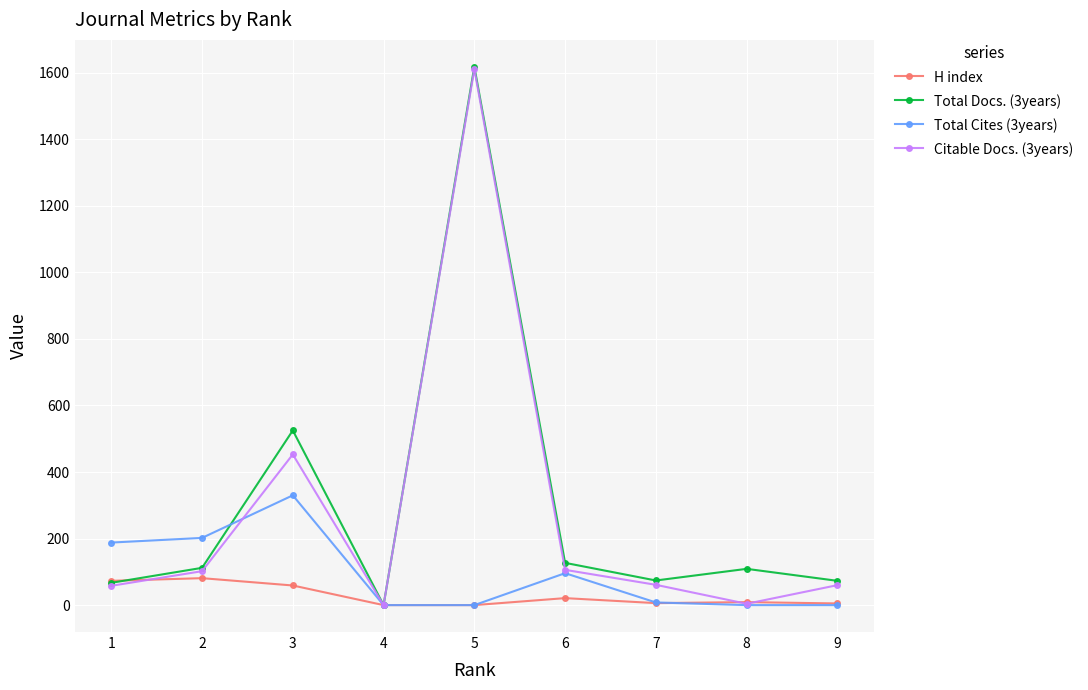

What is the value of the Total Docs. (3years) point at the 3rd from the left?

525